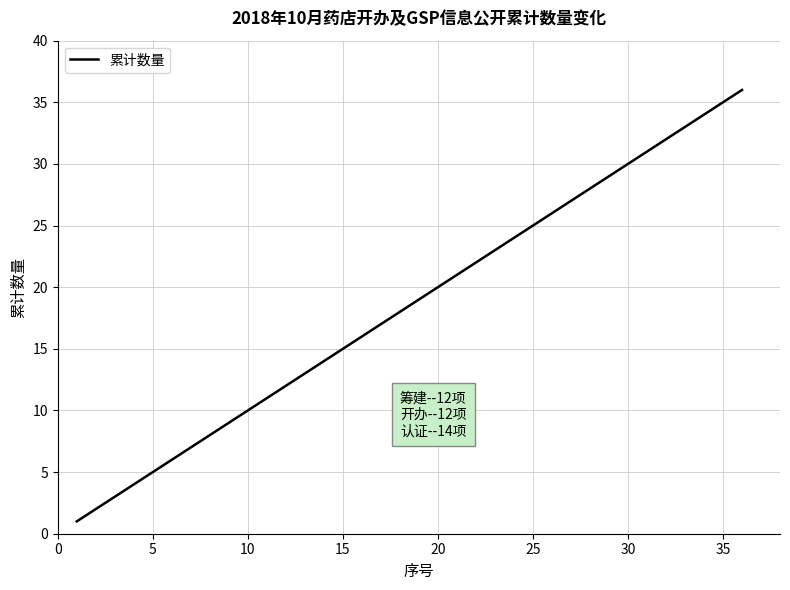

What is the difference between the maximum and minimum values?

35